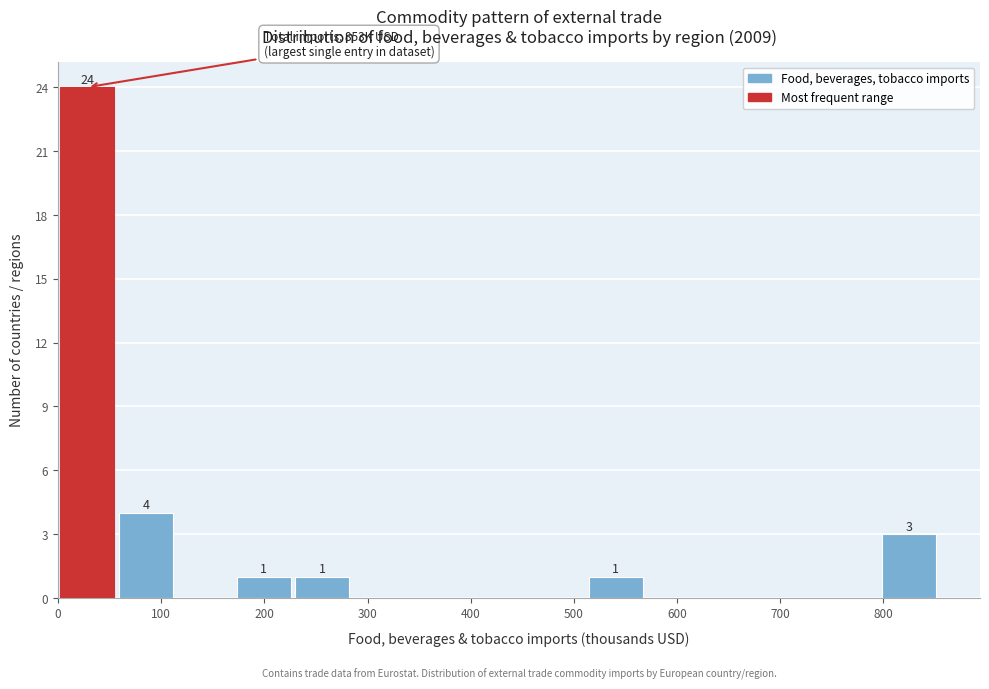

Which range on the x-axis has the tallest bar?

0 to 60